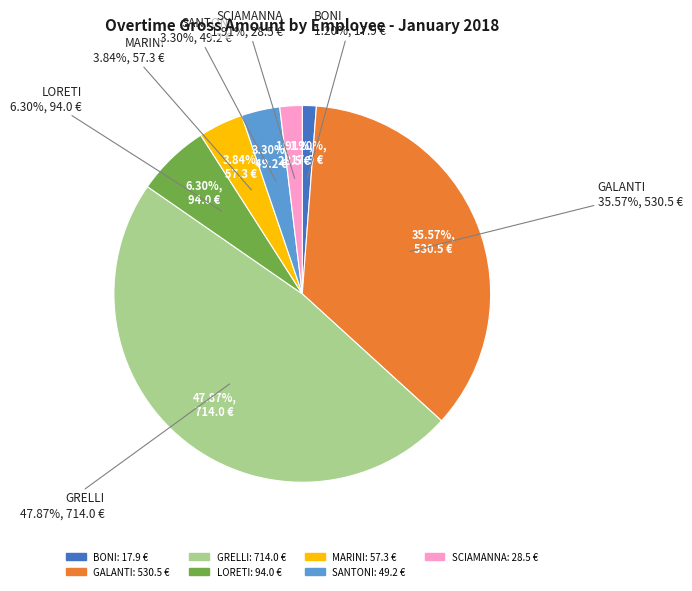

Count the number of slices in the pie.

7